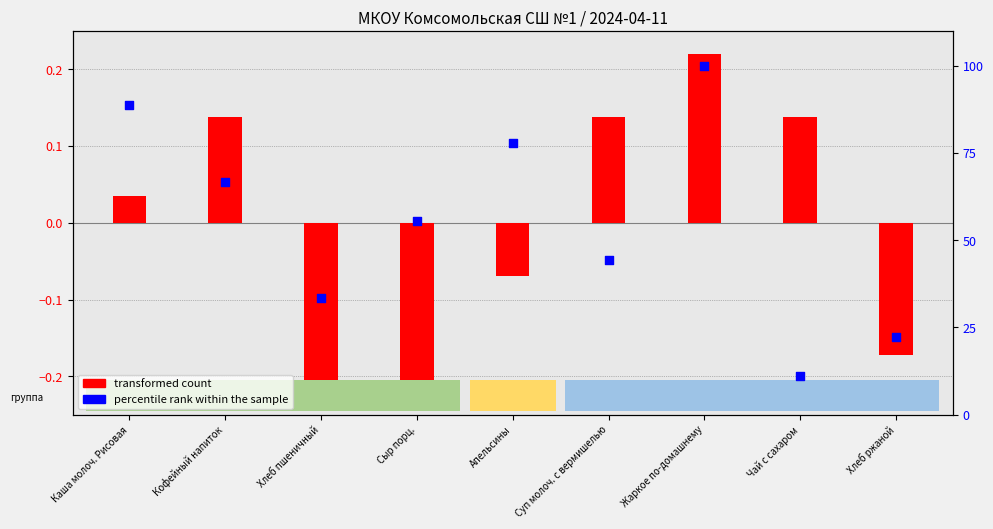

Which series has the widest spread of Y values?

percentile rank within the sample